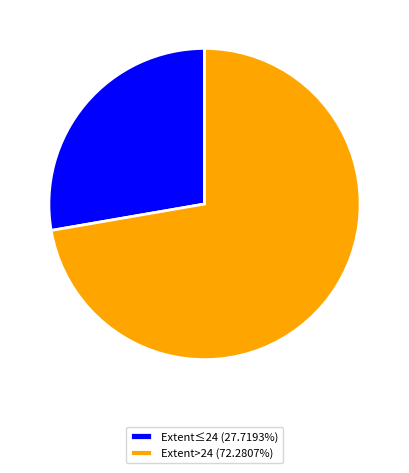

Is the sum of Extent≤24 (27.7193%) and Extent>24 (72.2807%) greater than half?

Yes